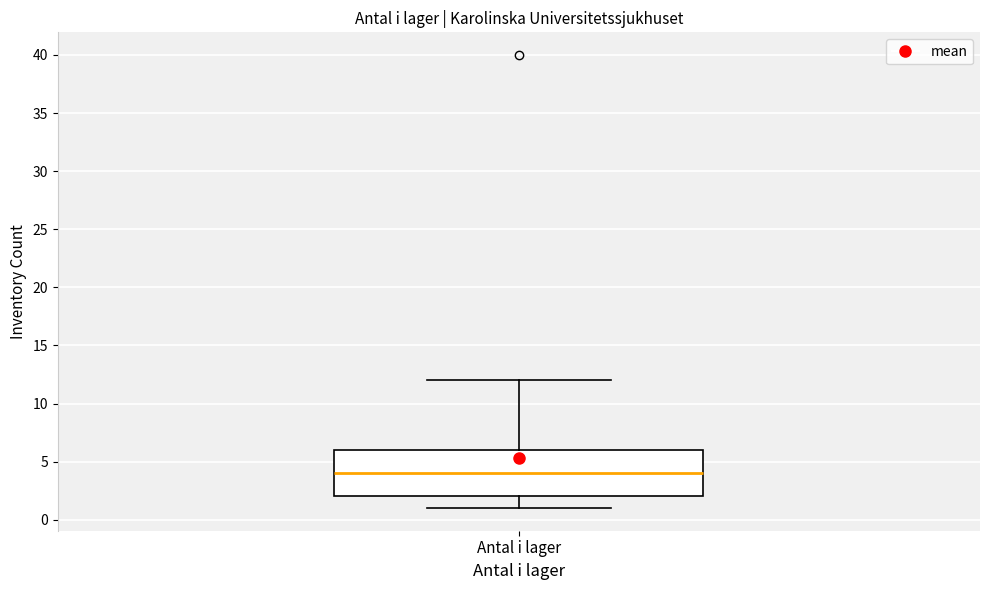

Read this box plot against the y-axis: the position of the median line, the range covered by the box, and the ends of both whiskers. The values are not printed on the chart, so give them approximately, as read against the axis.

median 4, box 2 to 6, whiskers 1 to 12